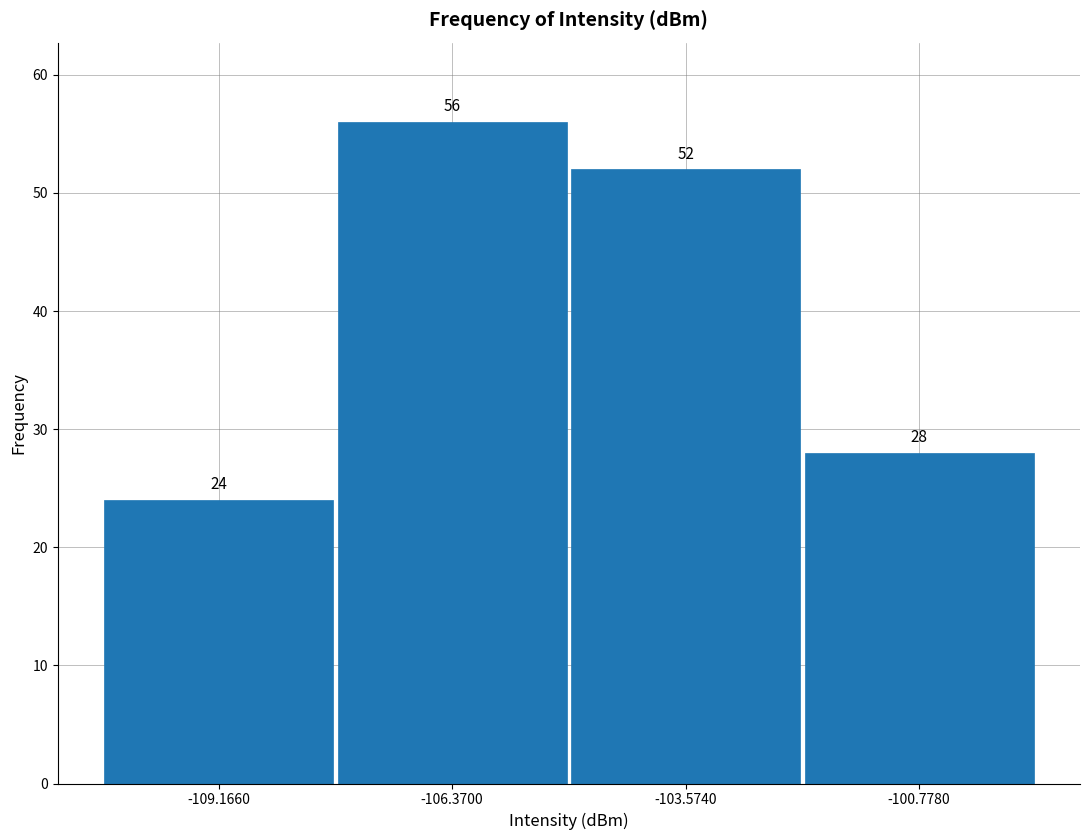

Reading left to right, list every bar in this chart as the range it spans on the x-axis followed by its height. The bar edges are not printed on the chart, so give them approximately, as read against the axis.

-110.5 to -108.0: 24
-108.0 to -105.0: 56
-105.0 to -102.0: 52
-102.0 to -99.5: 28